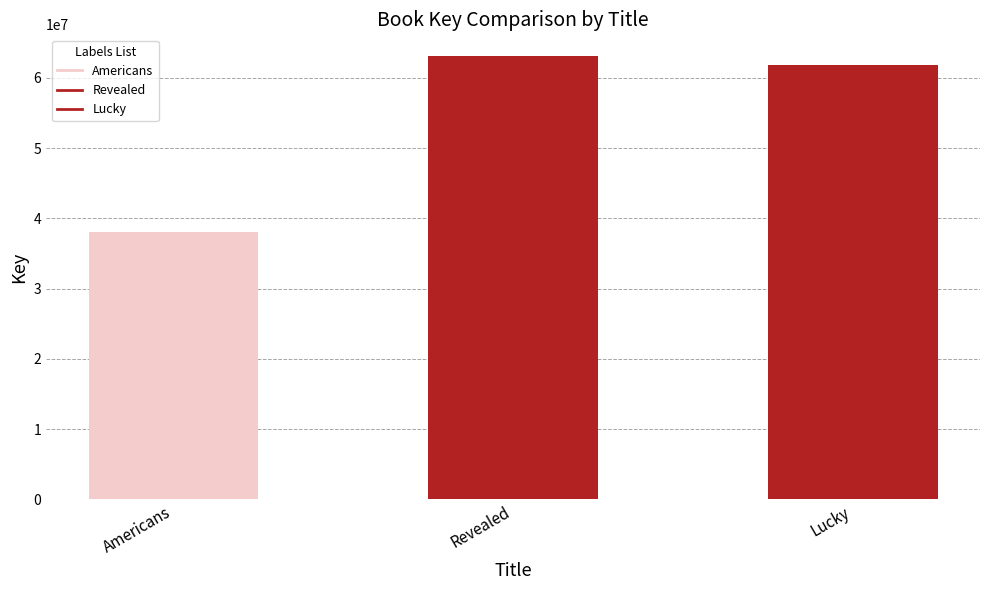

Approximately how many times larger is the value at Americans compared to Revealed?

0.6